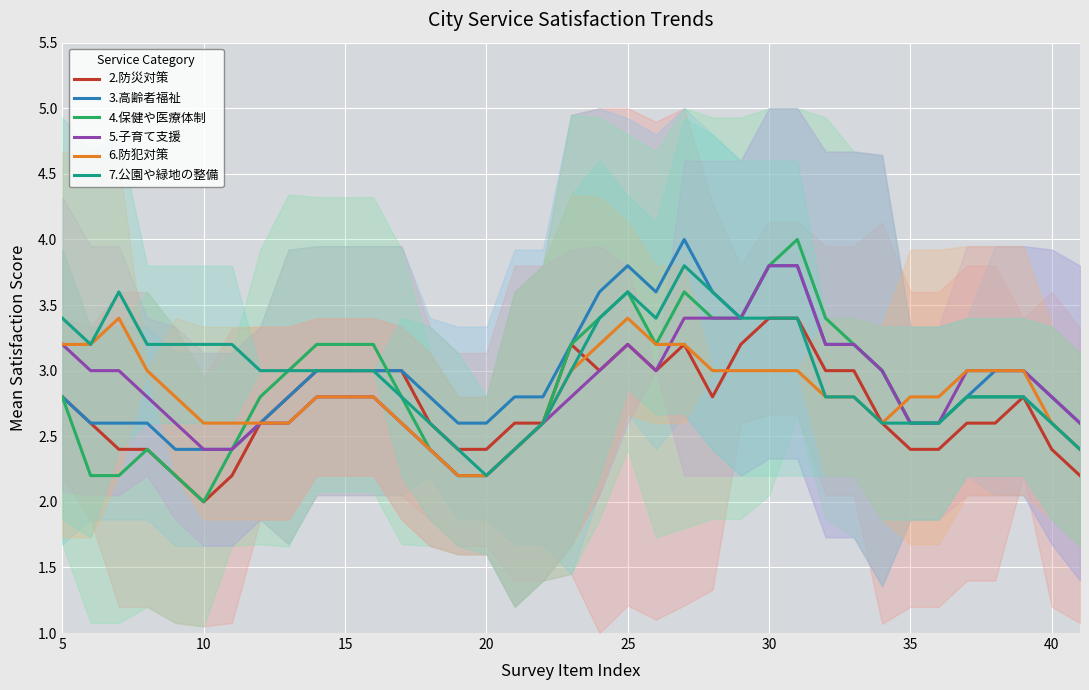

Is it true that 6.防犯対策 equals 3.2 at 5?

True